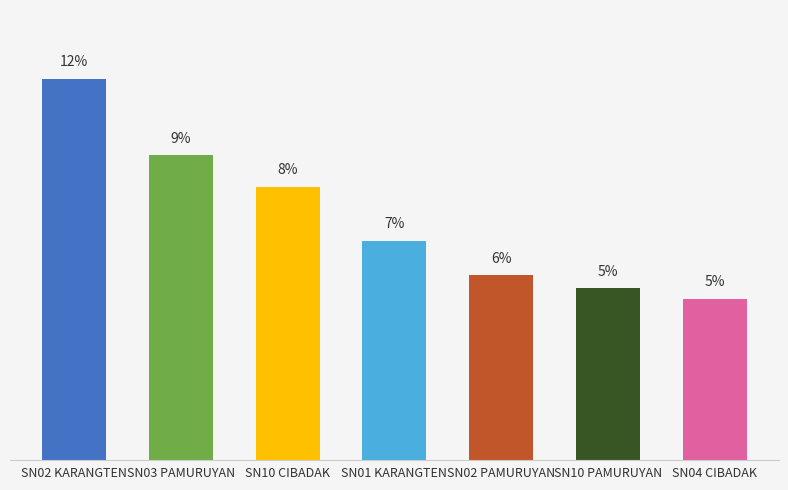

Are the bars horizontal?

No